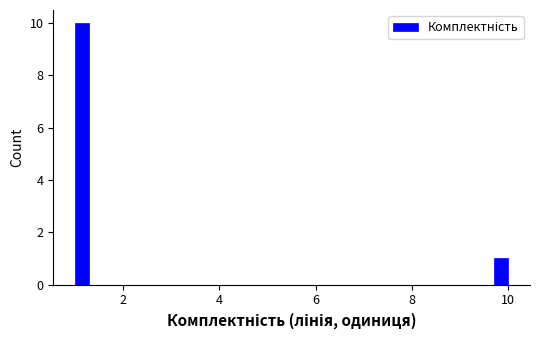

Read against the x-axis, roughly where is the centre of the tallest bar?

1.2